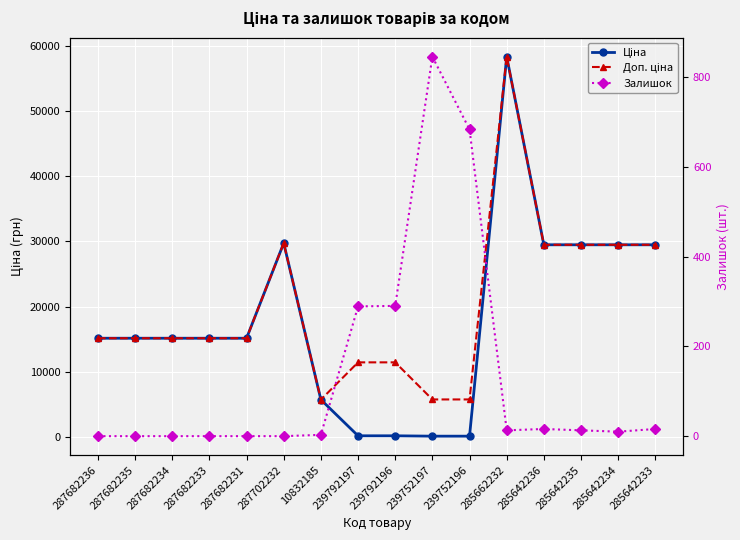

At which category does the chart reach its peak across all series?

285662232